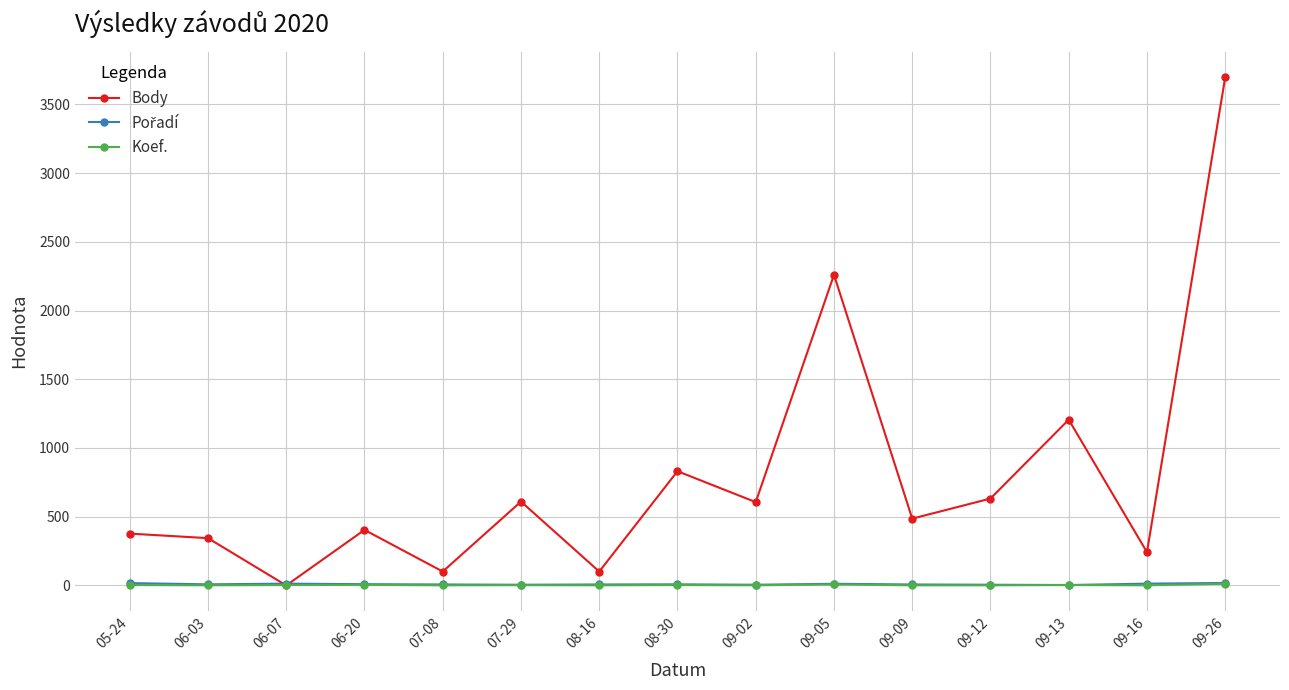

What is the average value of the Body series?

793